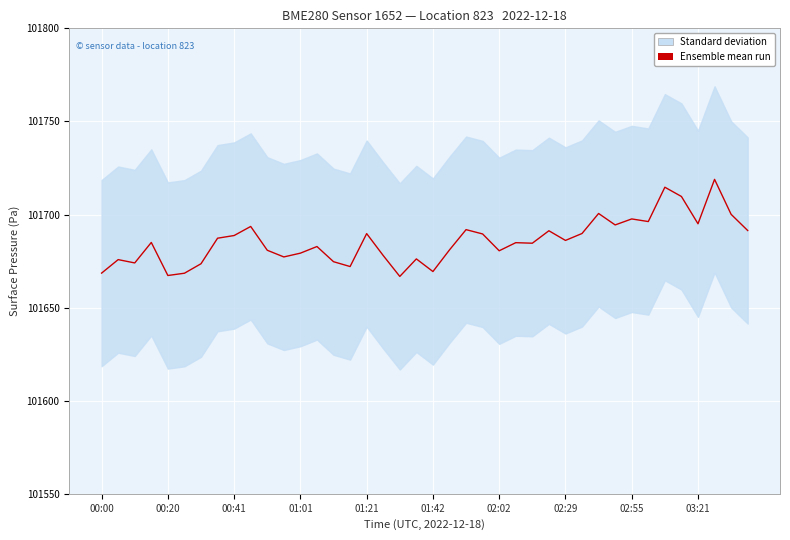

Reading left to right, what are all the values shown in this chart?

101668.5	101675.8	101674.0	101685.0	101667.2	101668.5	101673.6	101687.3	101688.7	101693.6	101680.8	101677.2	101679.2	101682.8	101674.7	101672.1	101689.8	101678.0	101666.8	101676.2	101669.4	101681.0	101691.9	101689.6	101680.5	101684.9	101684.6	101691.3	101686.1	101689.8	101700.6	101694.4	101697.6	101696.2	101714.7	101709.7	101695.0	101718.9	101700.1	101691.4